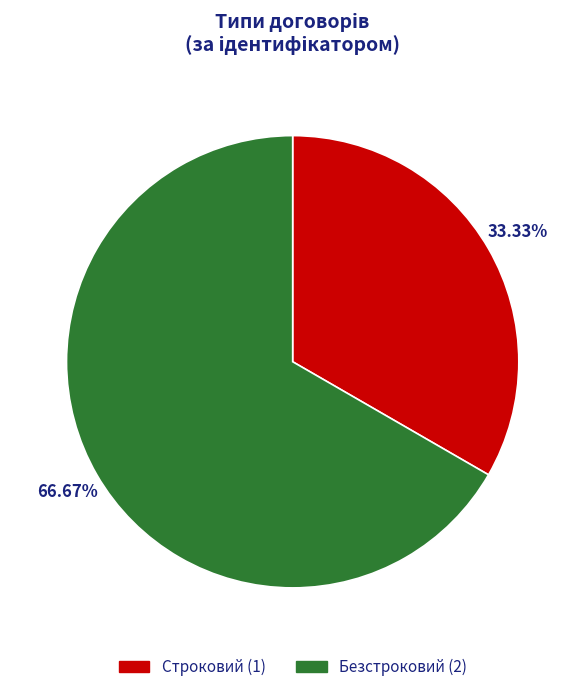

How many slices are in this pie chart?

2